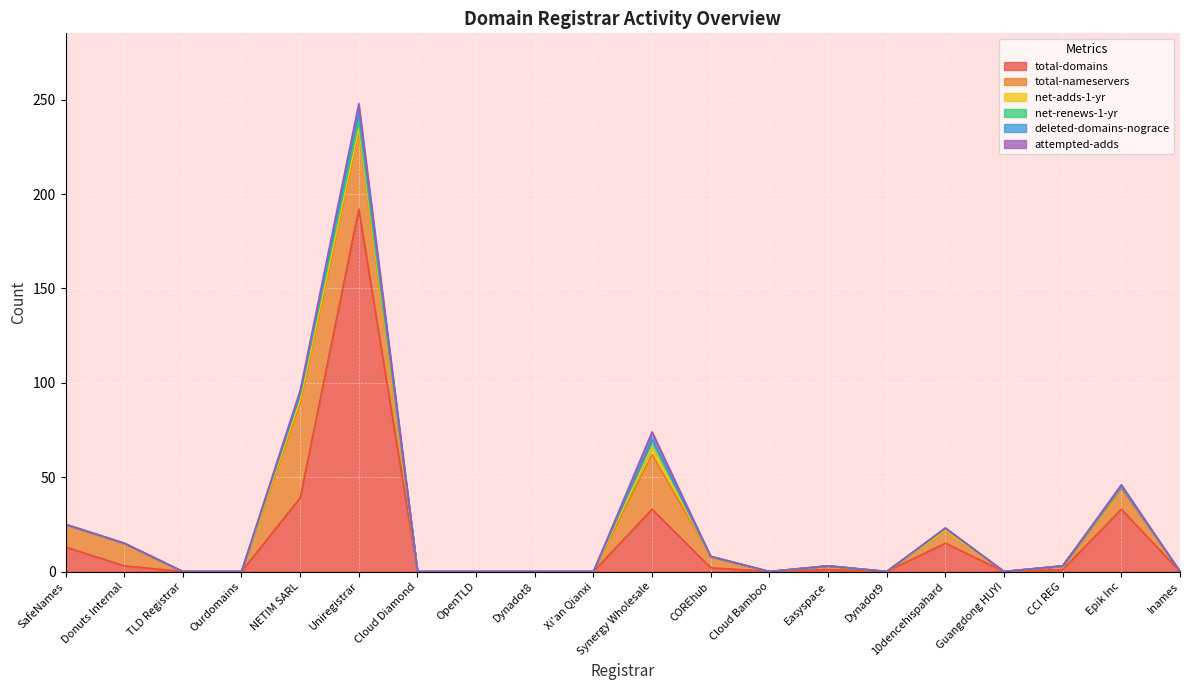

Reading left to right, transcribe all the data shown in this chart.

total-domains: 13	3	0	0	39	192	0	0	0	0	33	2	0	1	0	15	0	1	33	0
total-nameservers: 12	12	0	0	50	41	0	0	0	0	29	6	0	2	0	7	0	2	11	0
net-adds-1-yr: 0	0	0	0	2	2	0	0	0	0	4	0	0	0	0	0	0	0	1	0
net-renews-1-yr: 0	0	0	0	3	4	0	0	0	0	4	0	0	0	0	1	0	0	0	0
deleted-domains-nograce: 0	0	0	0	0	5	0	0	0	0	0	0	0	0	0	0	0	0	0	0
attempted-adds: 0	0	0	0	2	4	0	0	0	0	4	0	0	0	0	0	0	0	1	0